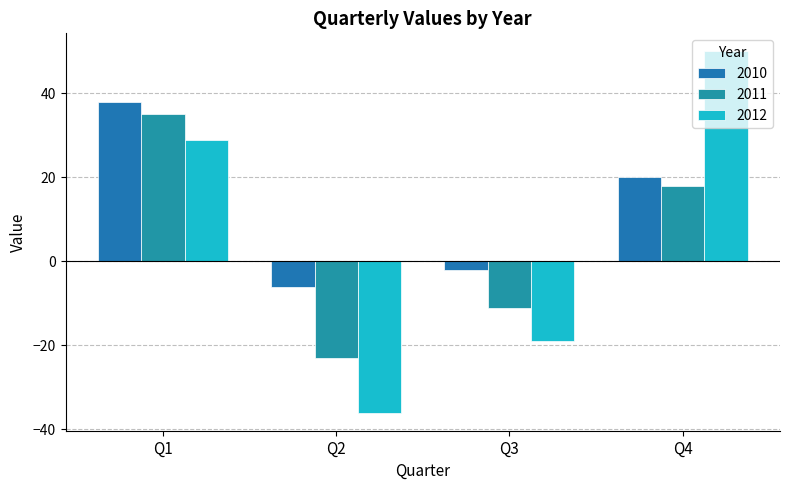

Count the number of categories in the chart.

4